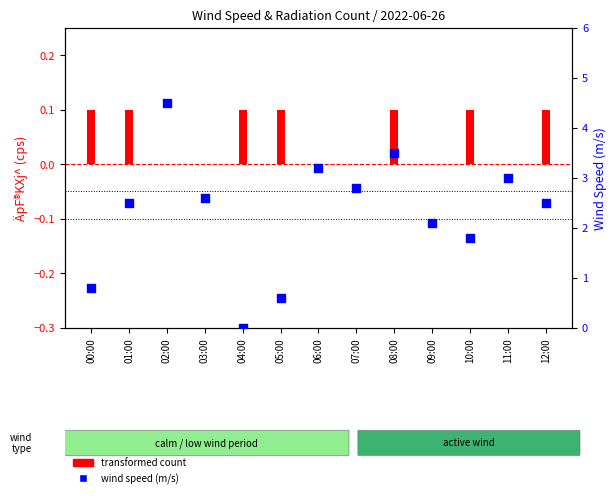

At which category is the sum across all series the highest?

02:00